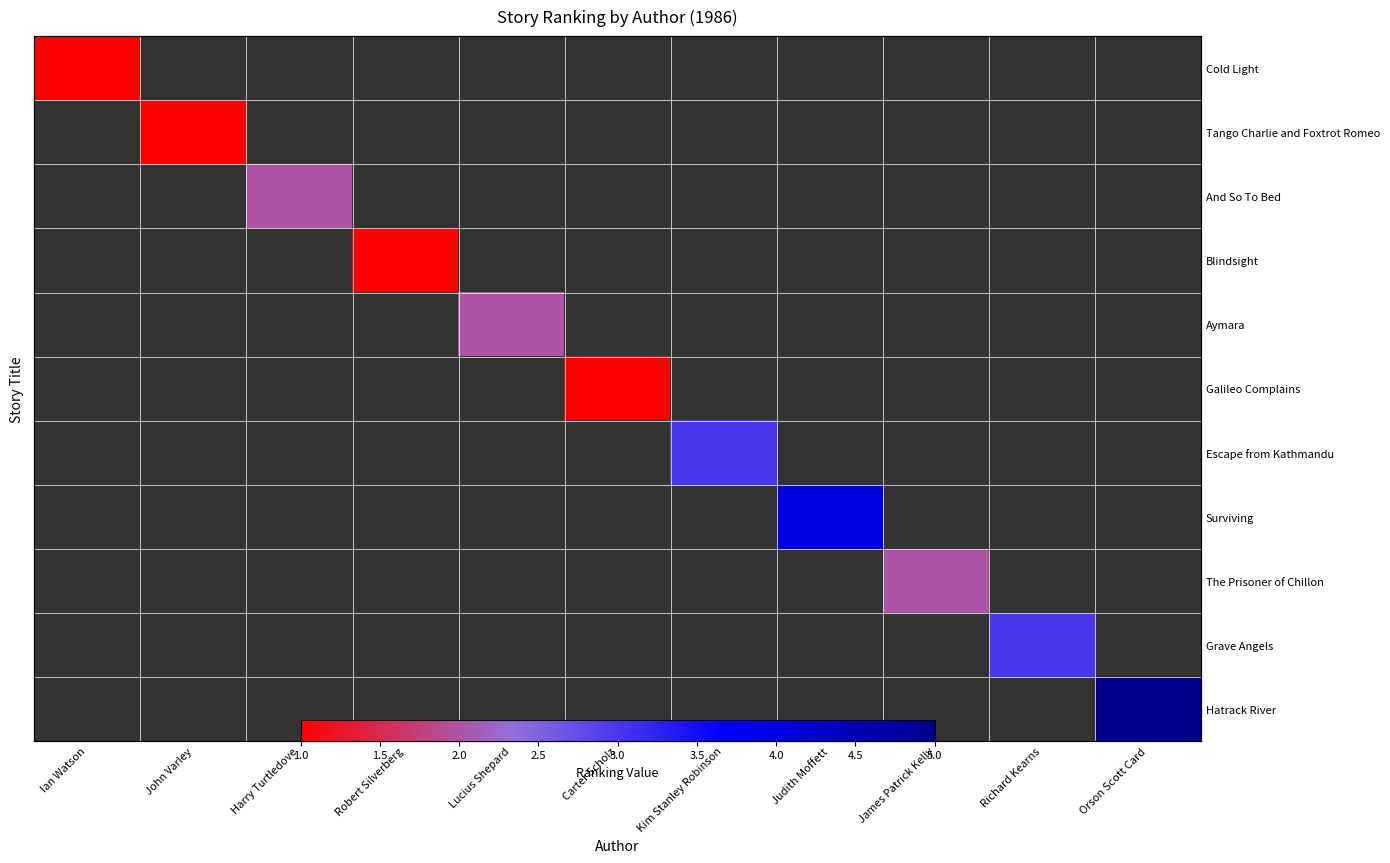

How many distinct data groups are displayed?

11